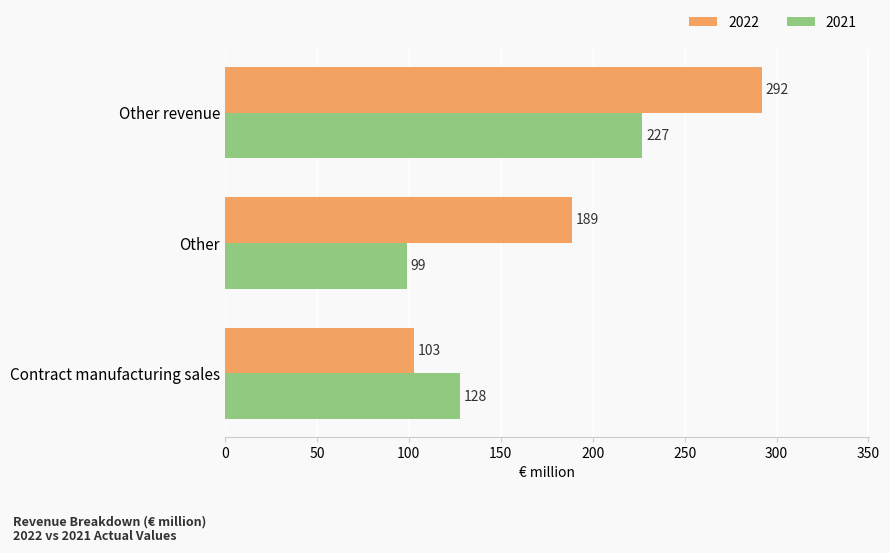

Which series changed the most between Contract manufacturing sales and Other revenue?

2022